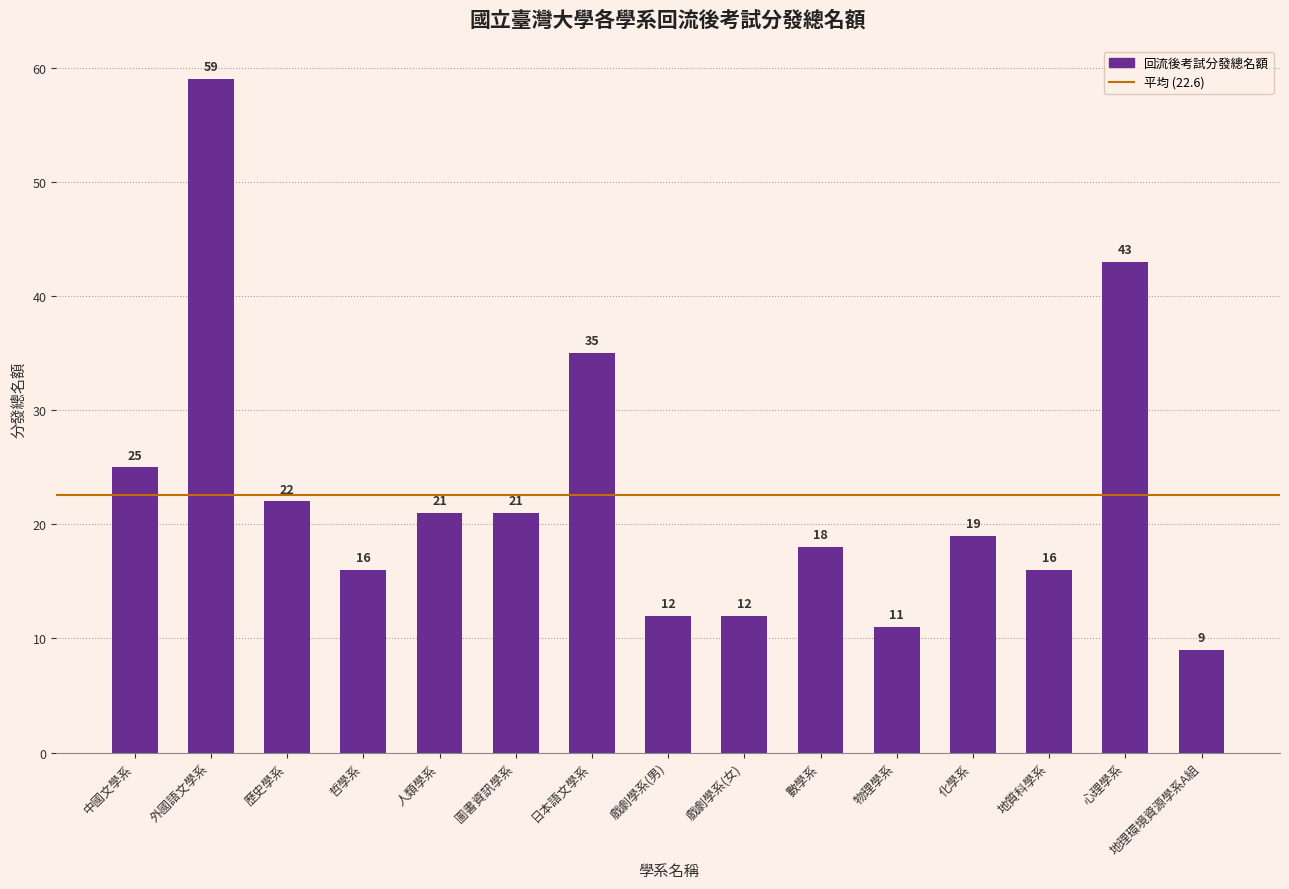

At which category does the chart reach its peak across all series?

外國語文學系